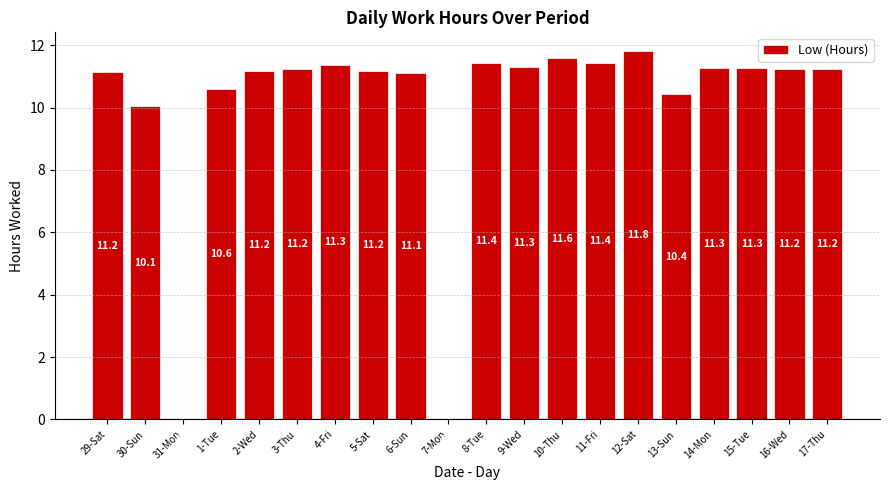

How many positive values are there?

18